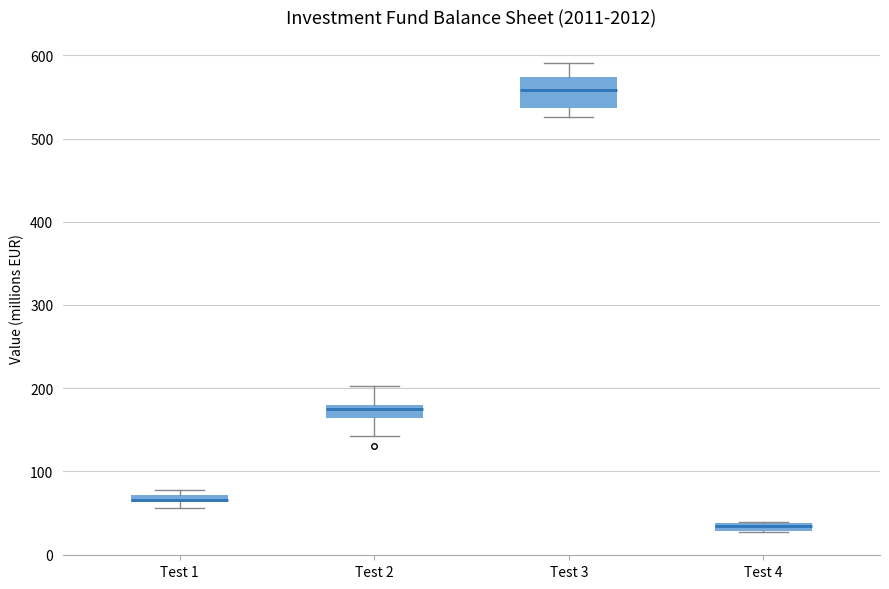

Which box is the tallest, from its lower edge to its upper edge?

Test 3